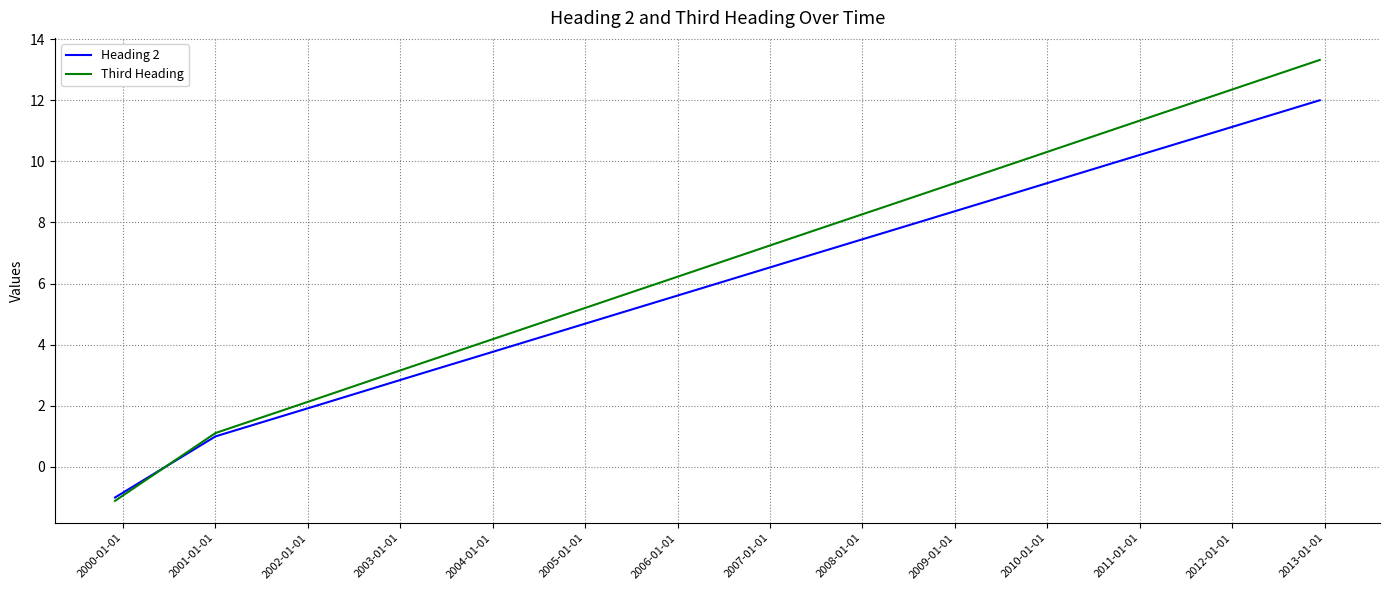

What is the greatest value displayed?

13.3